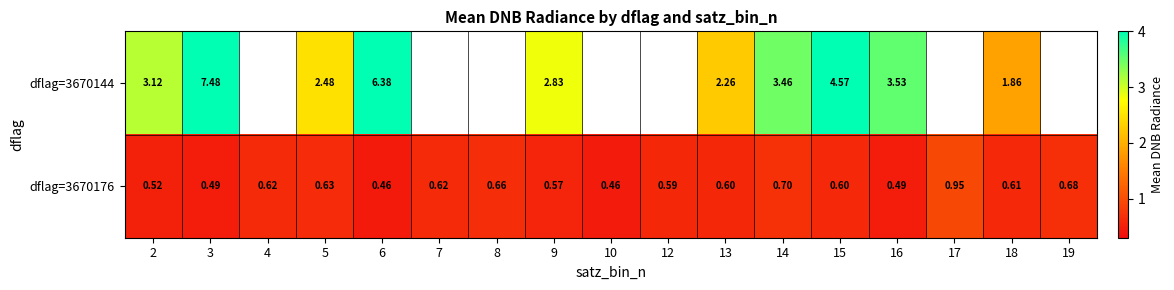

Count the dflag=3670176 values in the range 0 to 1.

17